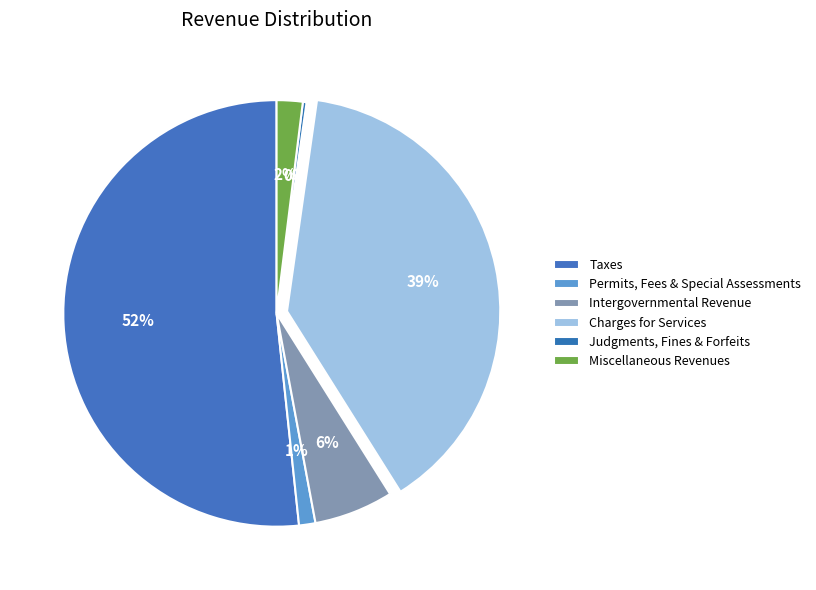

What percentage is the Taxes slice, to the nearest percent?

52%